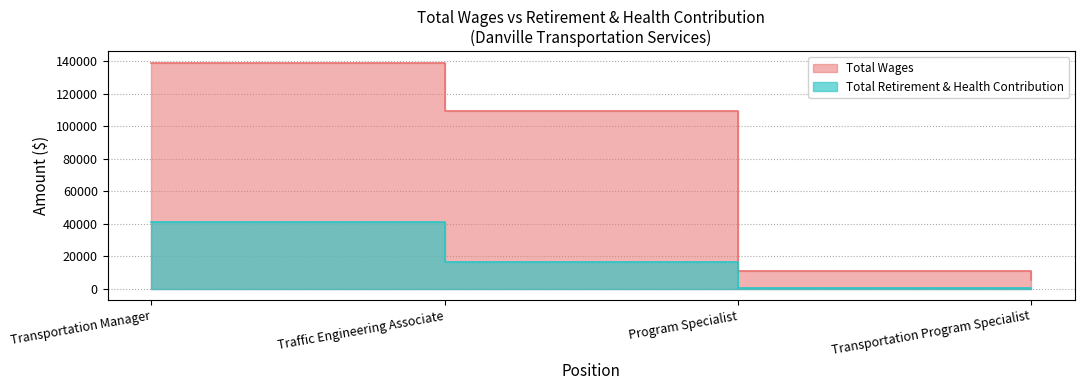

Which series changed the most between Transportation Manager and Transportation Program Specialist?

Total Wages